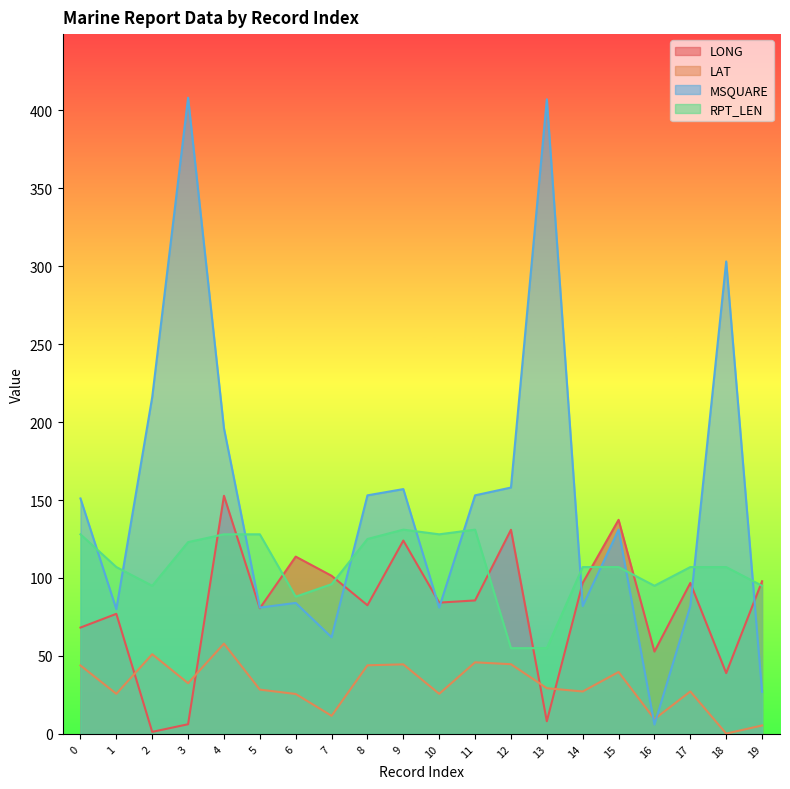

Rank the series by their average value, from lowest to highest.

LAT, LONG, RPT_LEN, MSQUARE